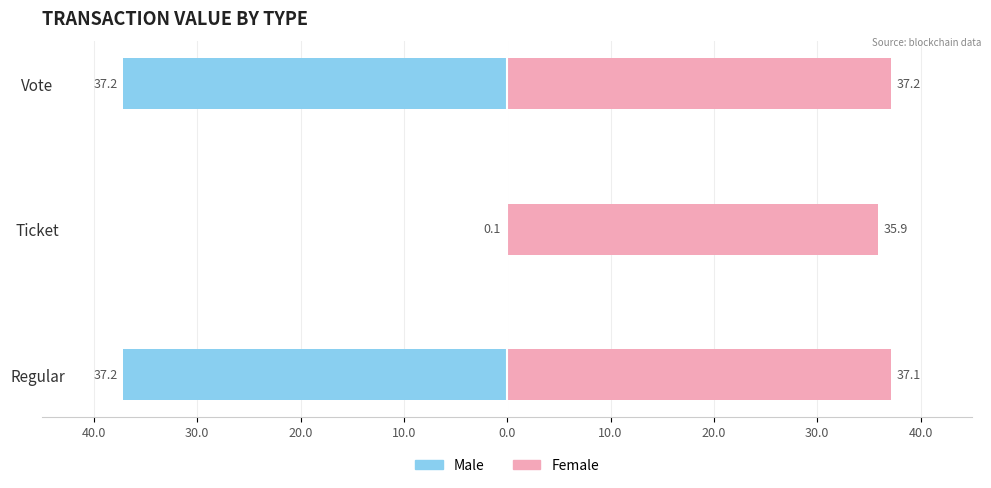

Rank the series by their average value, from highest to lowest.

Female, Male